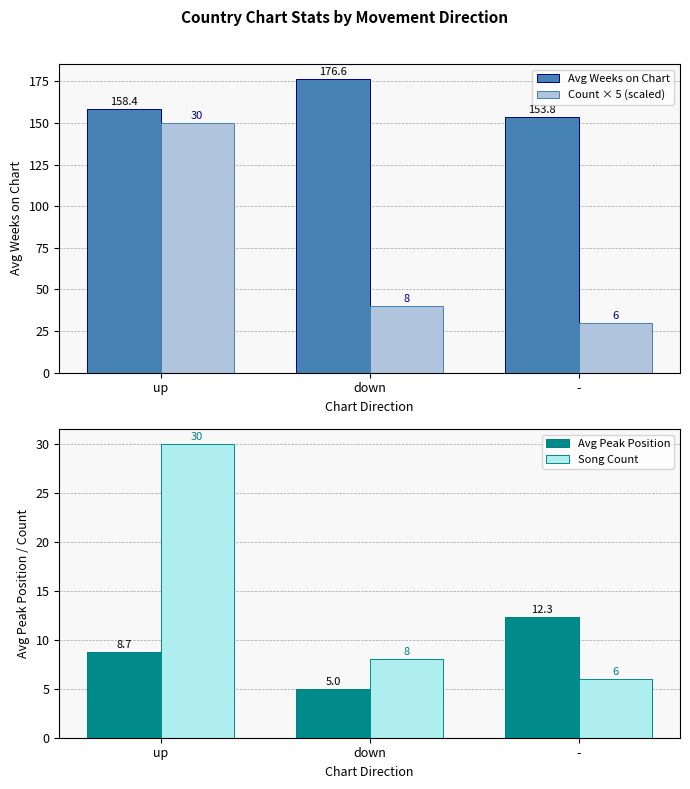

At which label does Avg Peak Position first exceed 8?

up